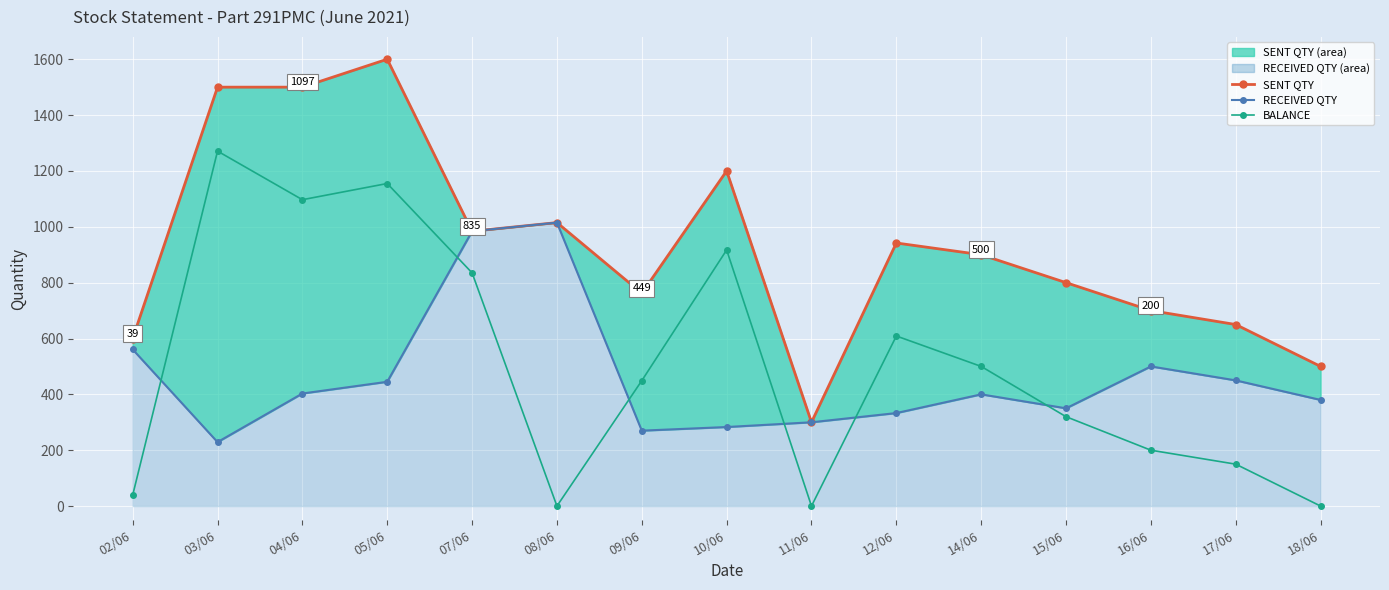

How many interior local valleys does the BALANCE series have?

3